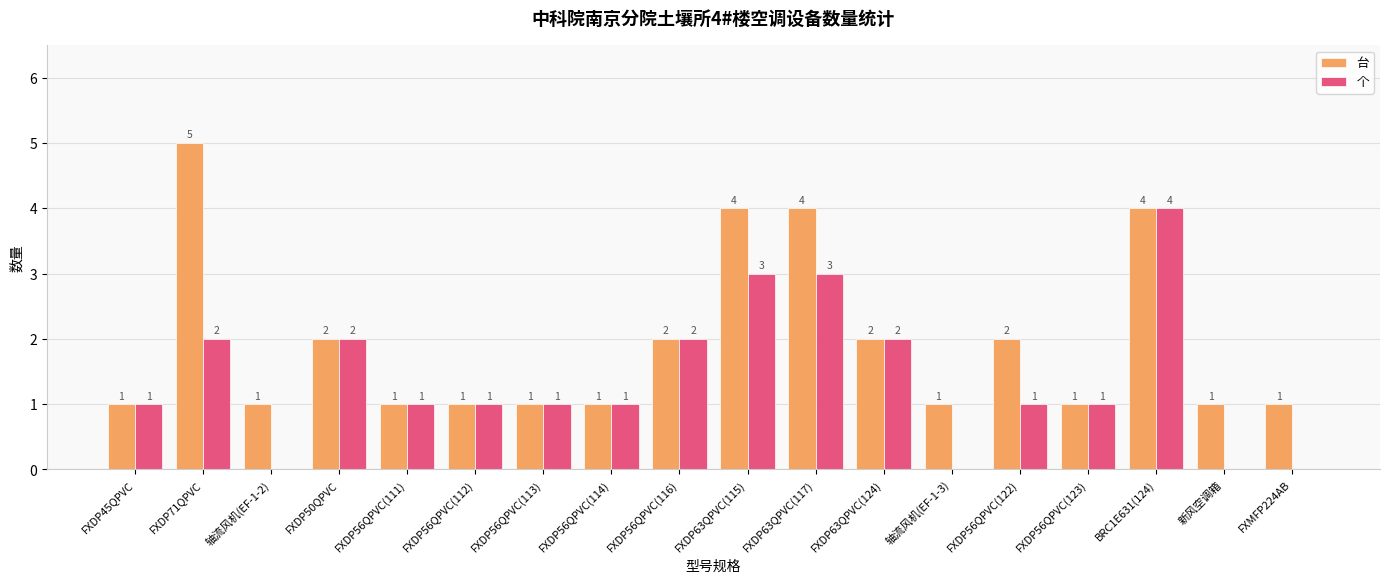

Which category has the highest value across all series?

FXDP71QPVC